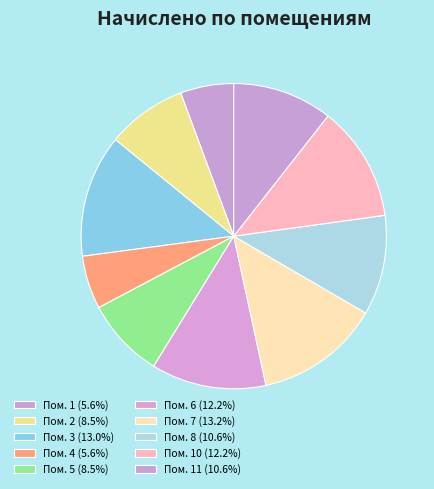

How many segments does this pie chart have?

10